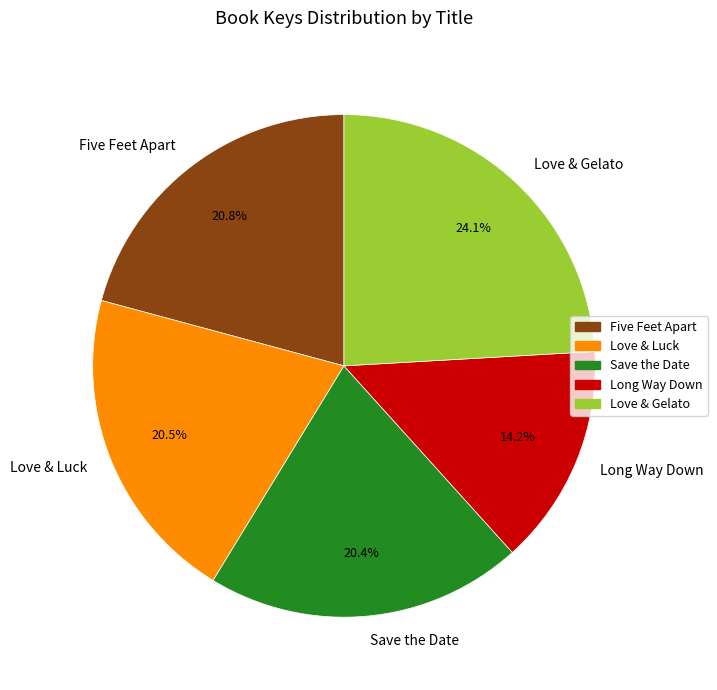

To the nearest percent, what is the combined percentage of Five Feet Apart and Save the Date?

41%